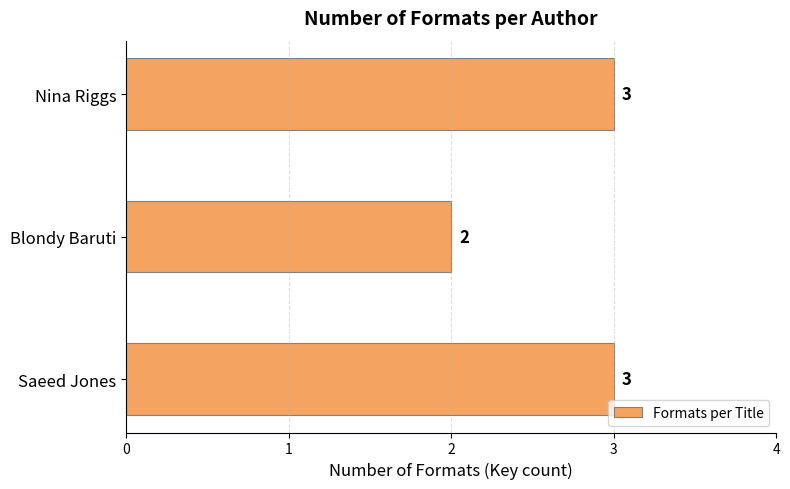

The chart shows a value of 3 at Nina Riggs. True or false?

True